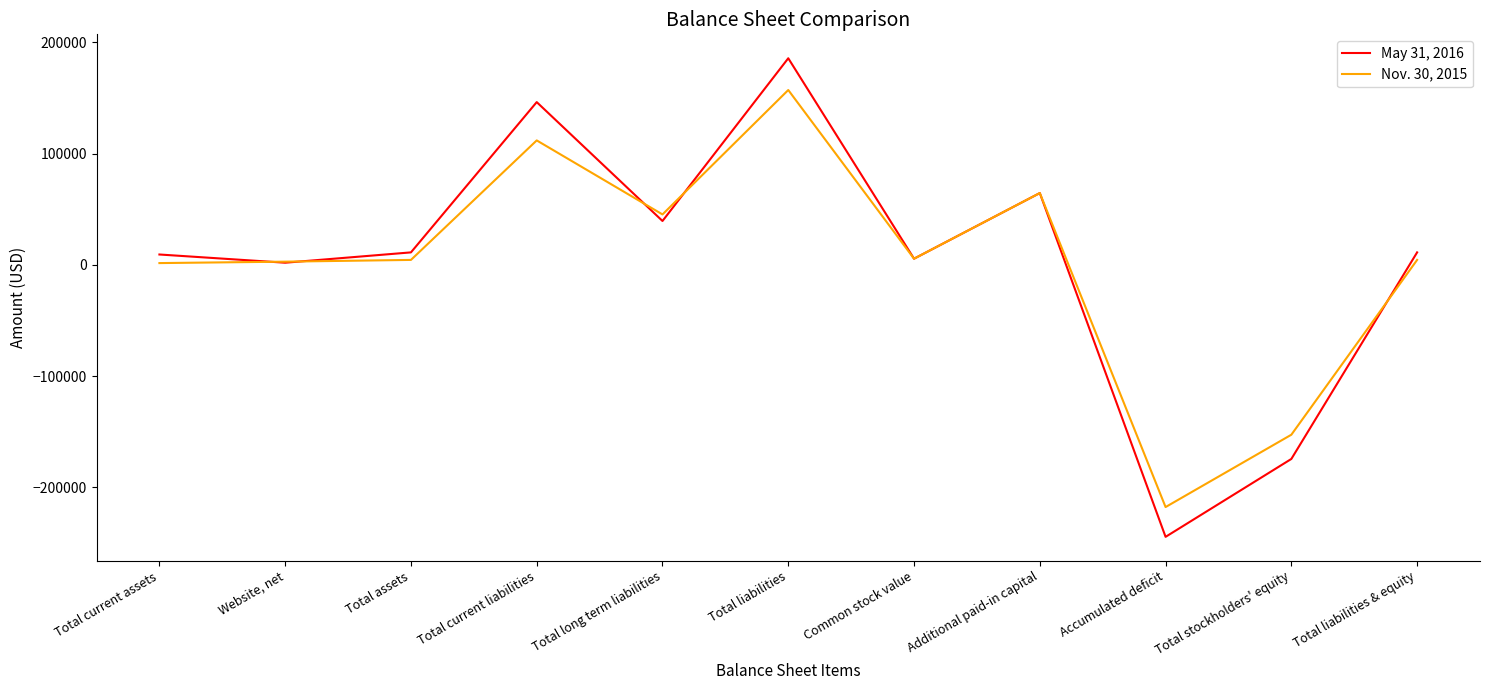

At Total long term liabilities, list the series in order from largest to smallest.

Nov. 30, 2015, May 31, 2016